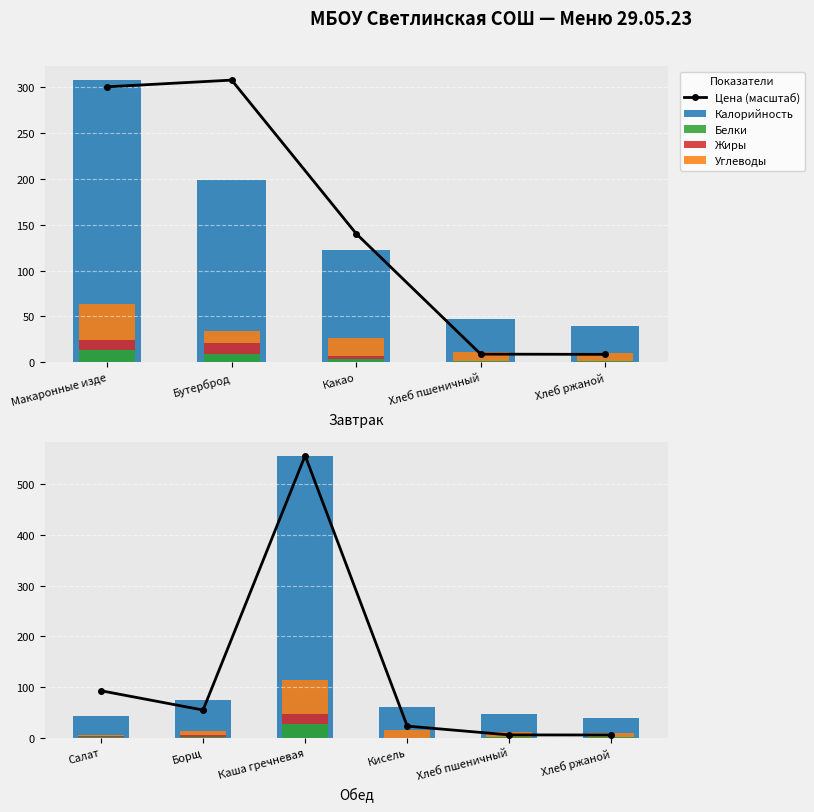

Does the chart contain stacked bars?

No